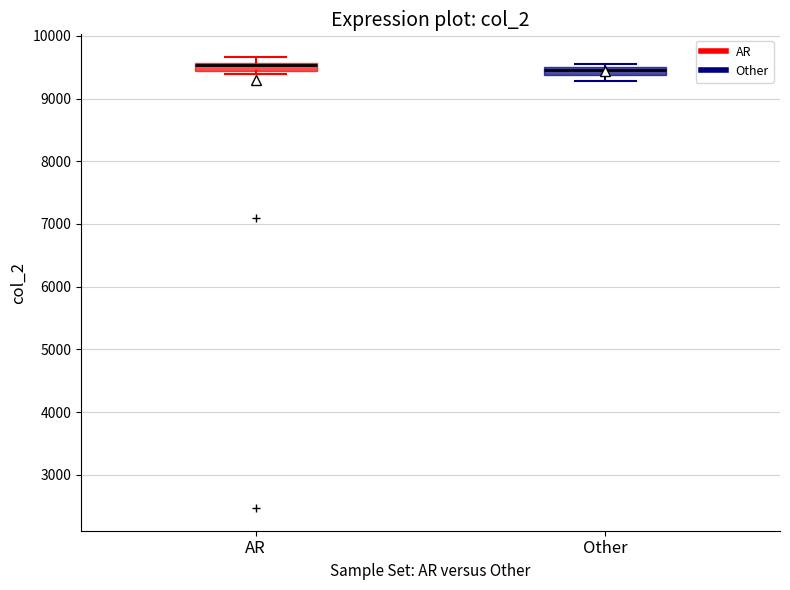

Where is the upper edge of the box for Other on the y-axis? The values are not printed on the chart, so give them approximately, as read against the axis.

9500